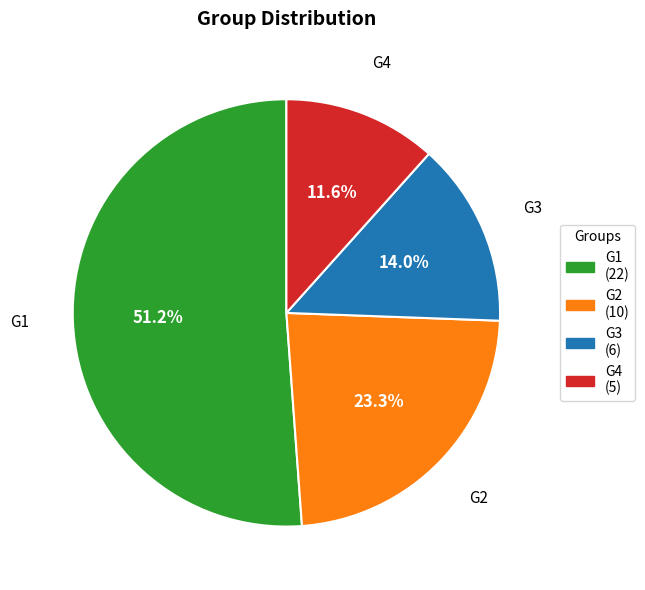

Do G4 (5) and G1 (22) together represent more than half of the pie?

Yes